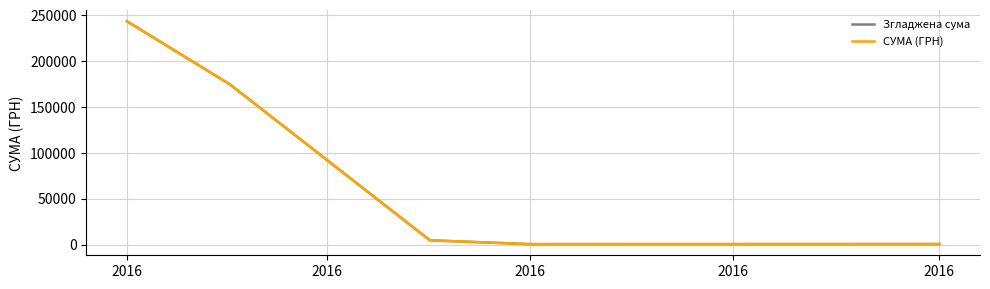

Does the chart have visible grid lines?

Yes